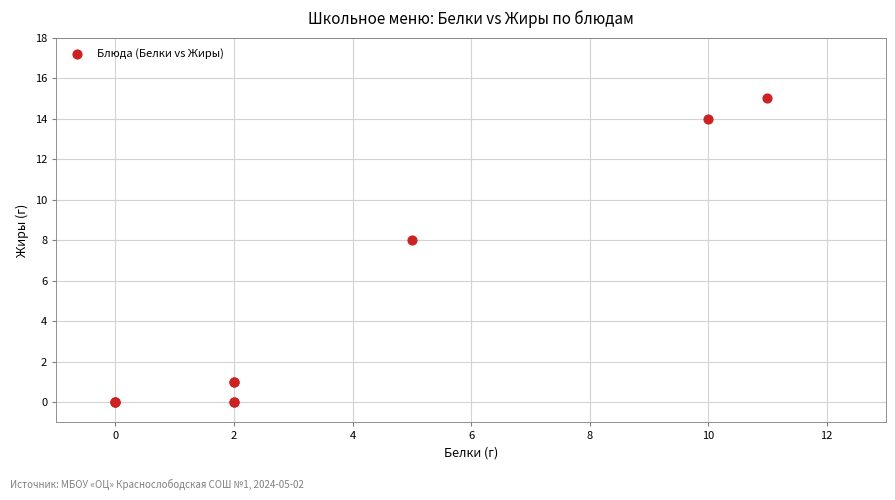

What Y value in the scatter plot is closest to 7?

8